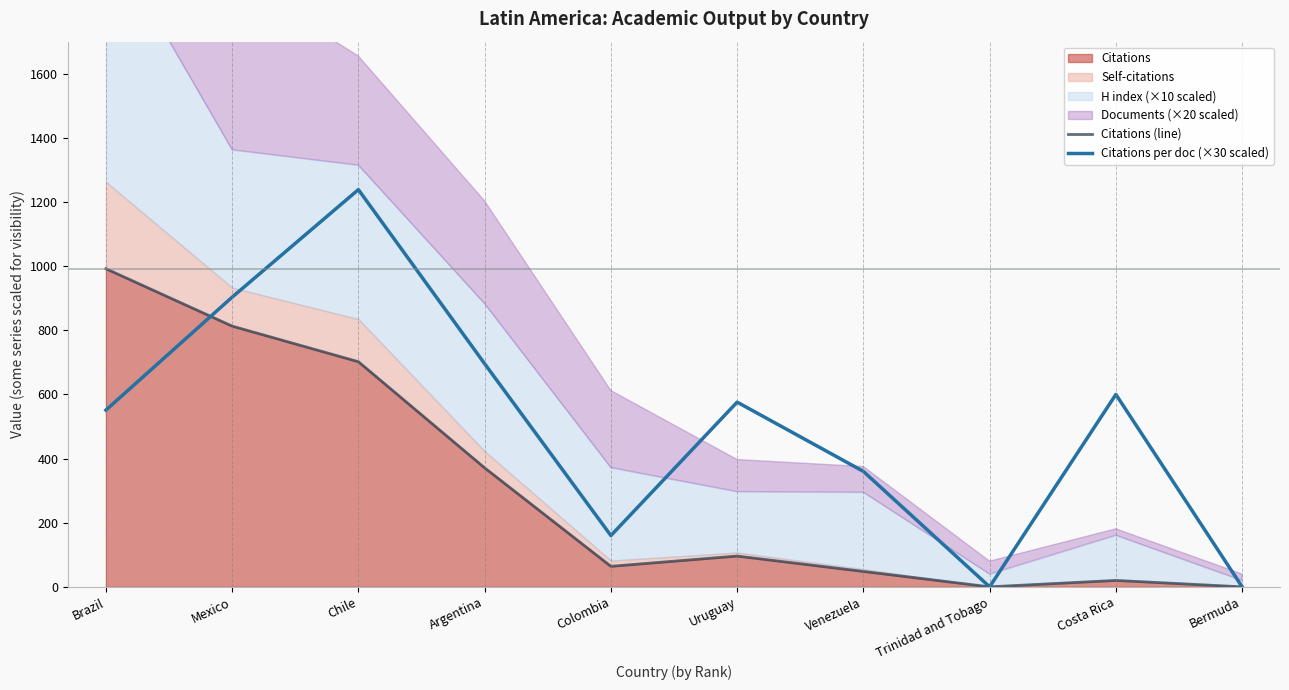

Between which two adjacent categories do Citations per doc (×30 scaled) and Citations (line) first intersect?

Brazil and Mexico